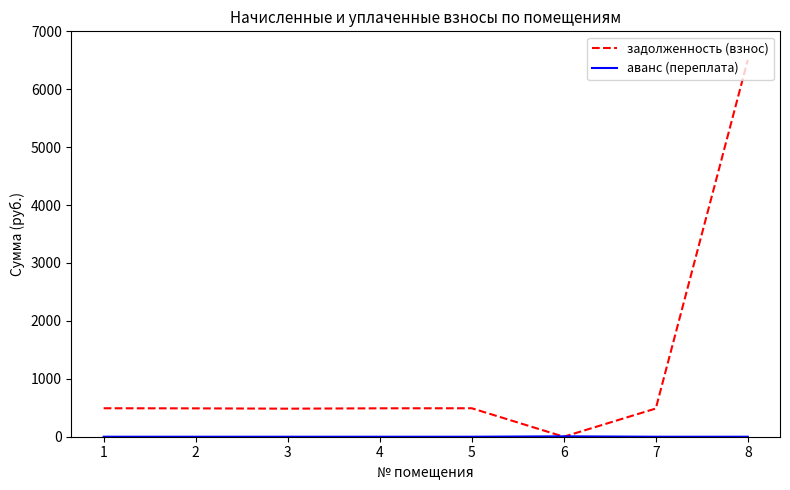

What is the total value across all series at 8?

6506.0